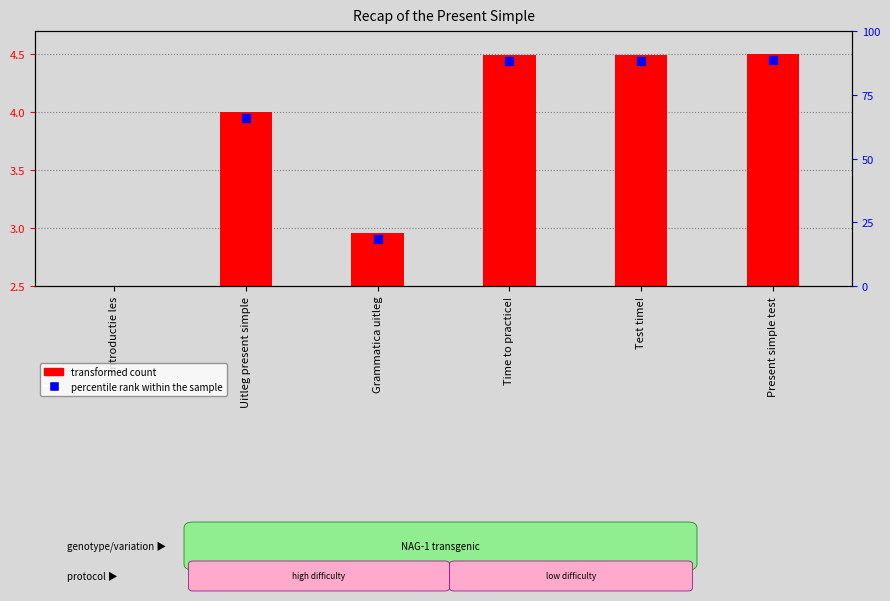

What is the ratio of the value at Introductie les to the value at Present simple test?

0.6